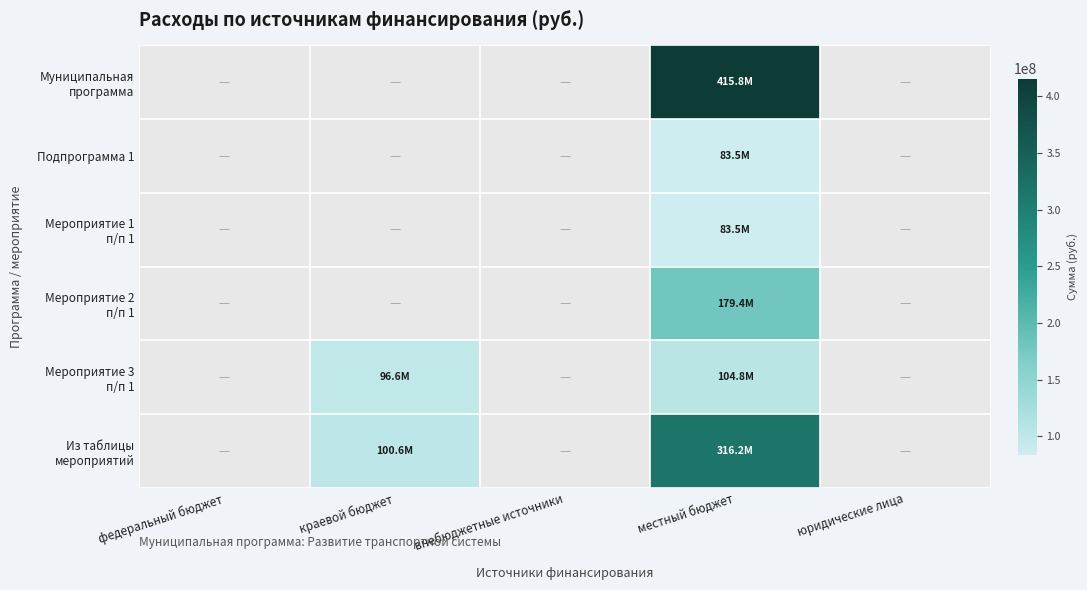

The value of Мероприятие 3 п/п 1 at местный бюджет is 165803673.9. True or false?

False